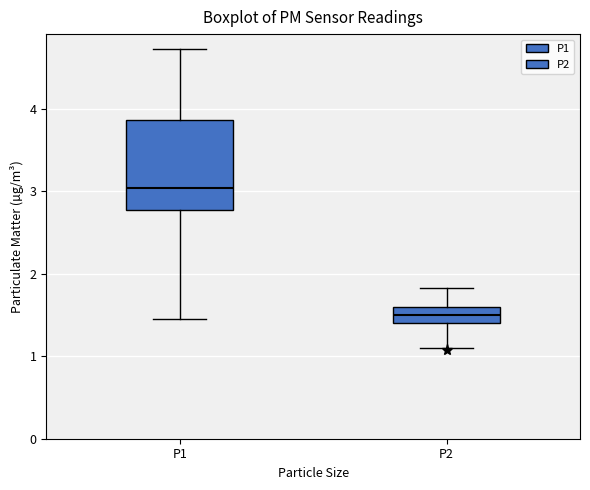

Which box has the lowest median line?

P2